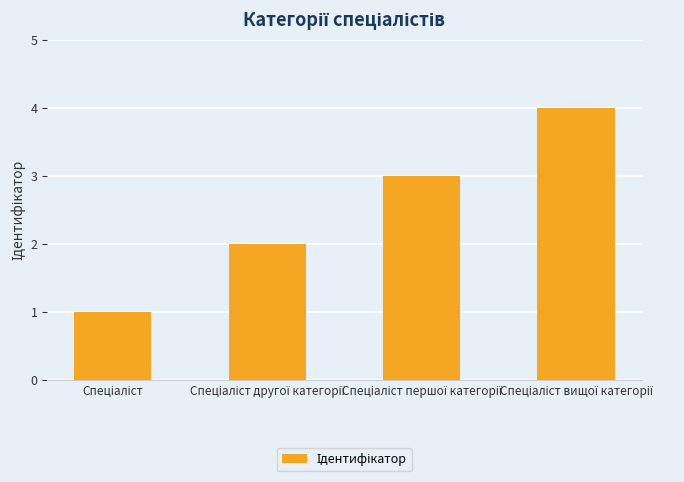

What is the sum of all values?

10